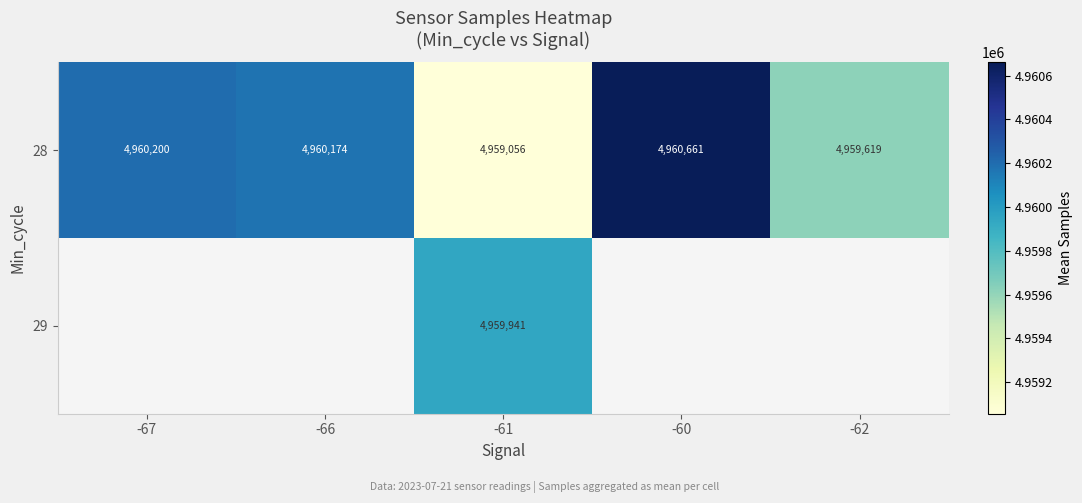

Is it true that 28 equals 1344997.8 at -67?

False